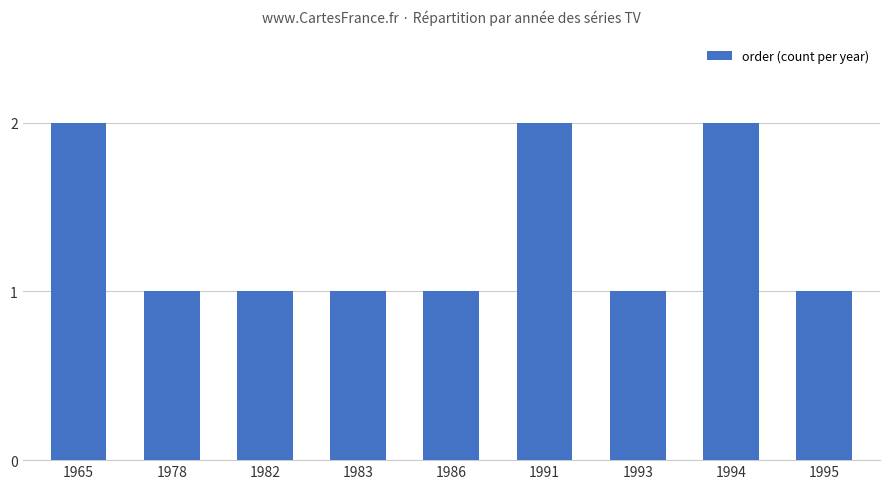

True or false: the data shows 2 at 1994.

True